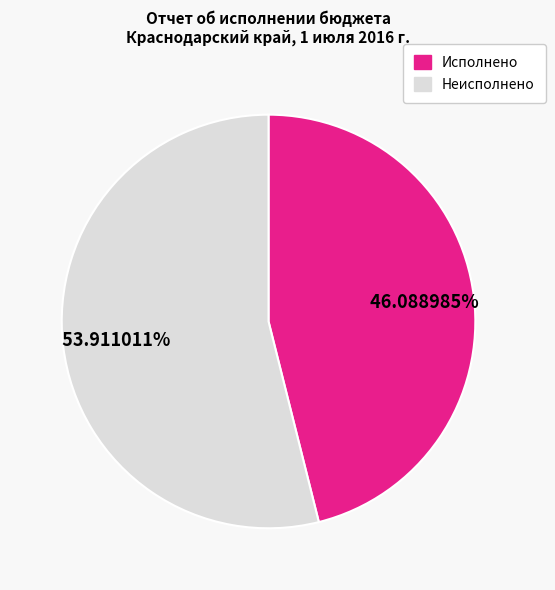

Is there a majority slice in this chart?

Yes